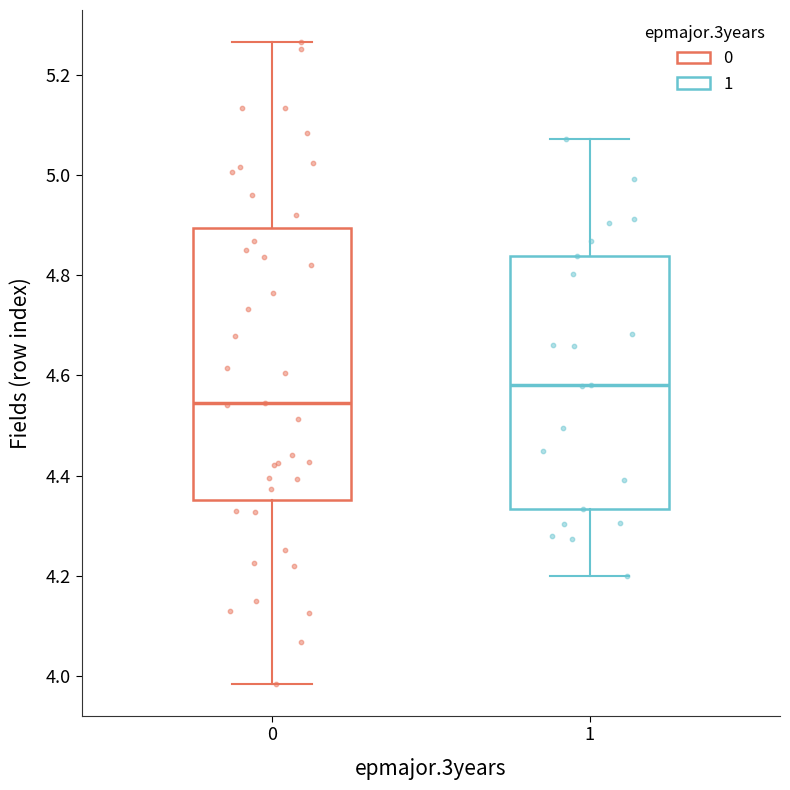

Where is the upper edge of the box at x = 1 on the y-axis? The values are not printed on the chart, so give them approximately, as read against the axis.

4.84